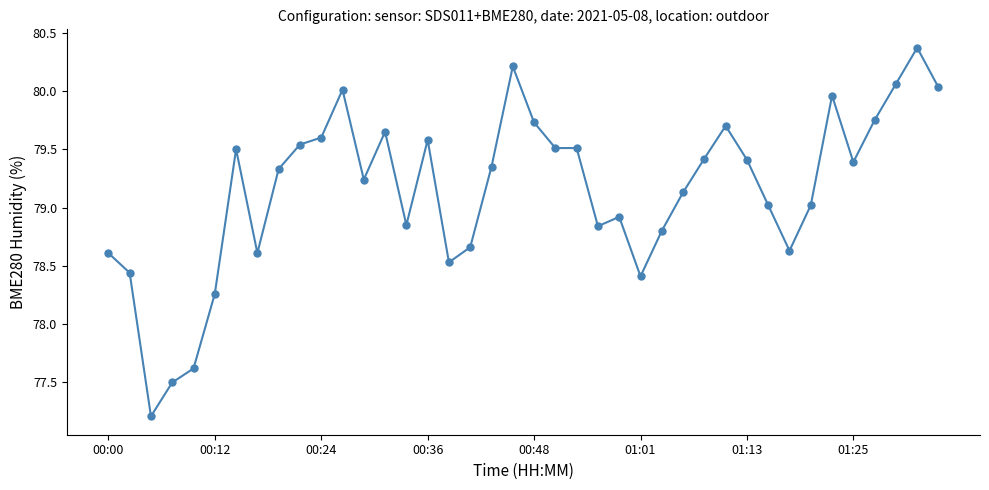

What is the average value?

79.1